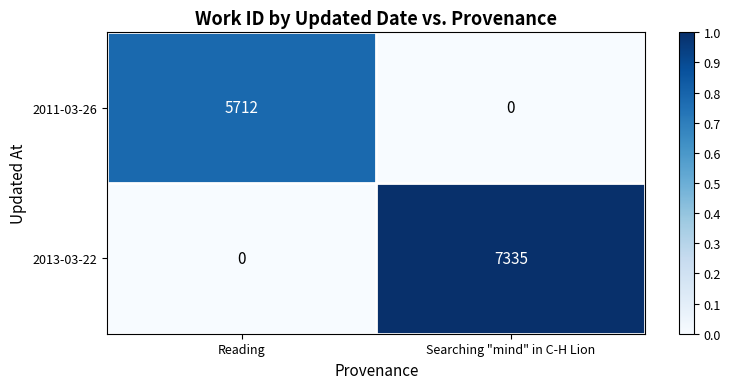

What is the difference between the 2011-03-26 values at Searching "mind" in C-H Lion and Reading?

5712